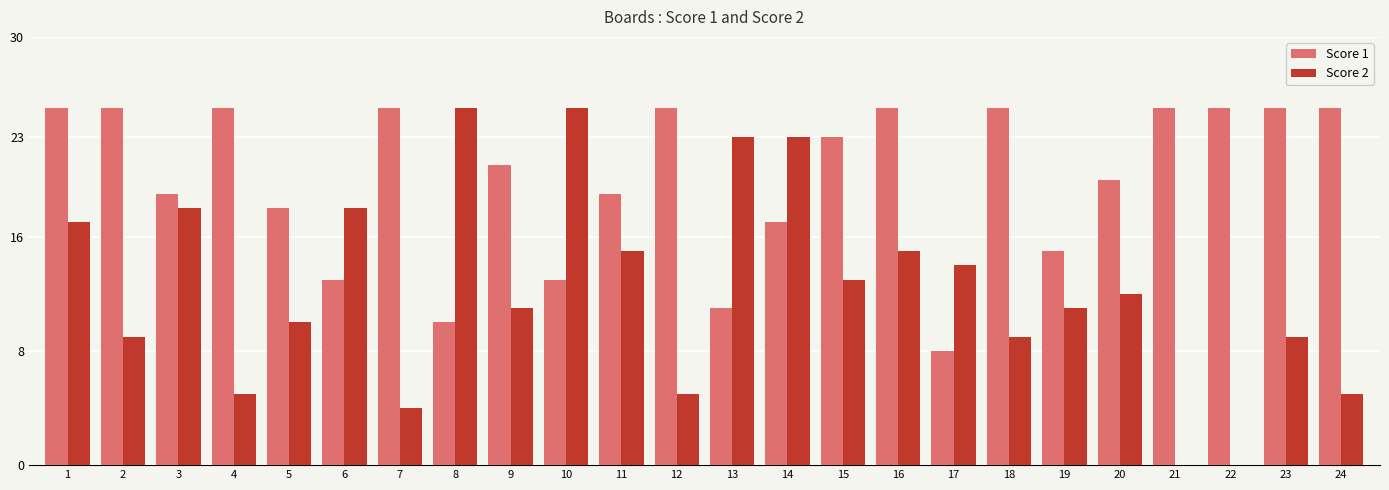

What is the sum of all Score 2 values?

296